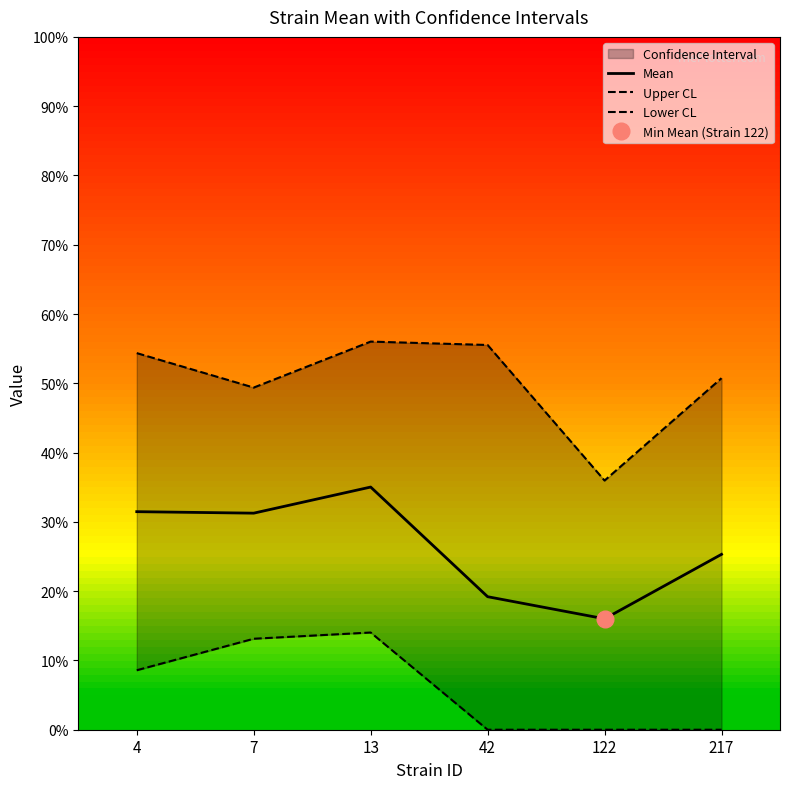

Which has a higher value, 4 or 122?

4